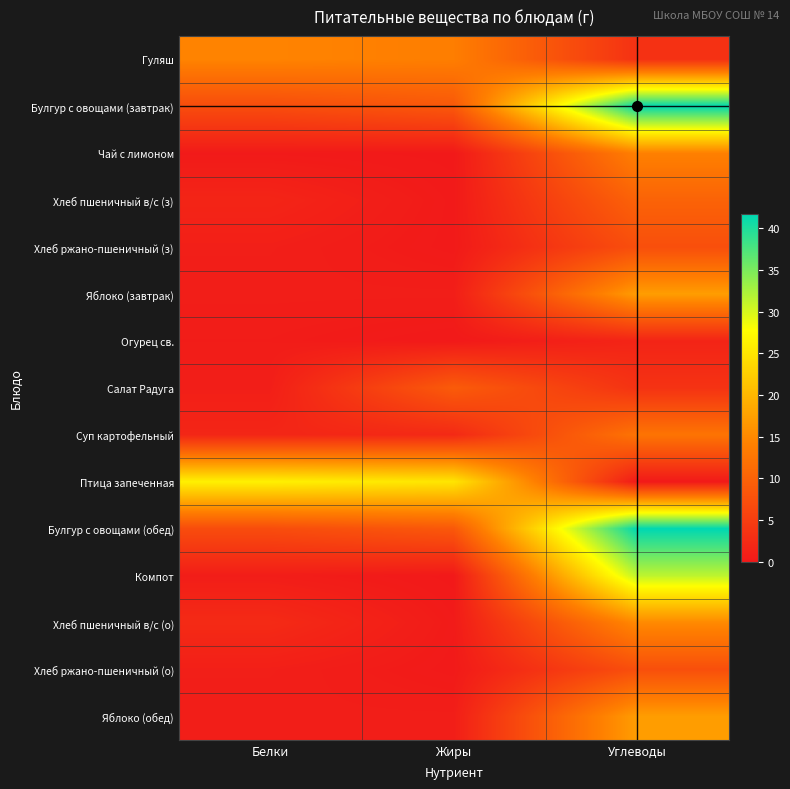

Reading left to right, extract all data points from this chart.

Гуляш: Белки=14.4	Жиры=13.7	Углеводы=3.3
Булгур с овощами (завтрак): Белки=7.0	Жиры=8.6	Углеводы=41.7
Чай с лимоном: Белки=0.2	Жиры=0.0	Углеводы=14.0
Хлеб пшеничный в/с (з): Белки=1.6	Жиры=0.2	Углеводы=10.0
Хлеб ржано-пшеничный (з): Белки=0.8	Жиры=0.2	Углеводы=7.3
Яблоко (завтрак): Белки=0.7	Жиры=0.7	Углеводы=17.2
Огурец св.: Белки=0.5	Жиры=0.1	Углеводы=1.6
Салат Радуга: Белки=0.8	Жиры=9.0	Углеводы=3.5
Суп картофельный: Белки=1.8	Жиры=2.2	Углеводы=12.4
Птица запеченная: Белки=26.2	Жиры=25.0	Углеводы=0.1
Булгур с овощами (обед): Белки=7.0	Жиры=8.6	Углеводы=41.7
Компот: Белки=0.6	Жиры=0.0	Углеводы=31.4
Хлеб пшеничный в/с (о): Белки=2.4	Жиры=0.3	Углеводы=15.1
Хлеб ржано-пшеничный (о): Белки=0.8	Жиры=0.2	Углеводы=7.3
Яблоко (обед): Белки=0.7	Жиры=0.7	Углеводы=17.2